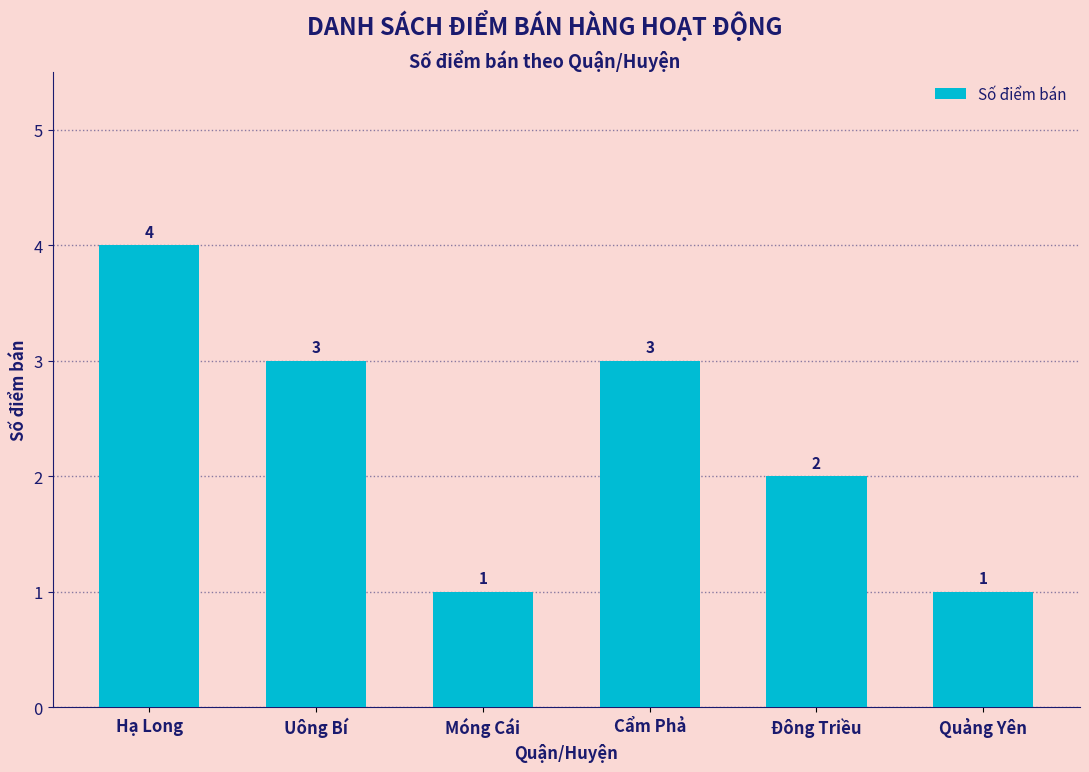

Between Hạ Long and Cẩm Phả, which is larger?

Hạ Long